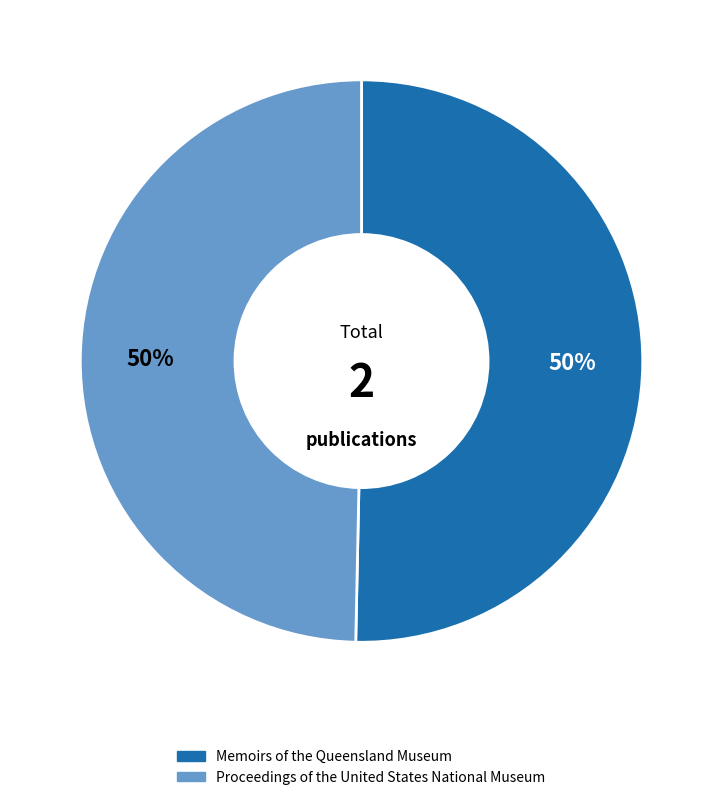

How many segments does this pie chart have?

2